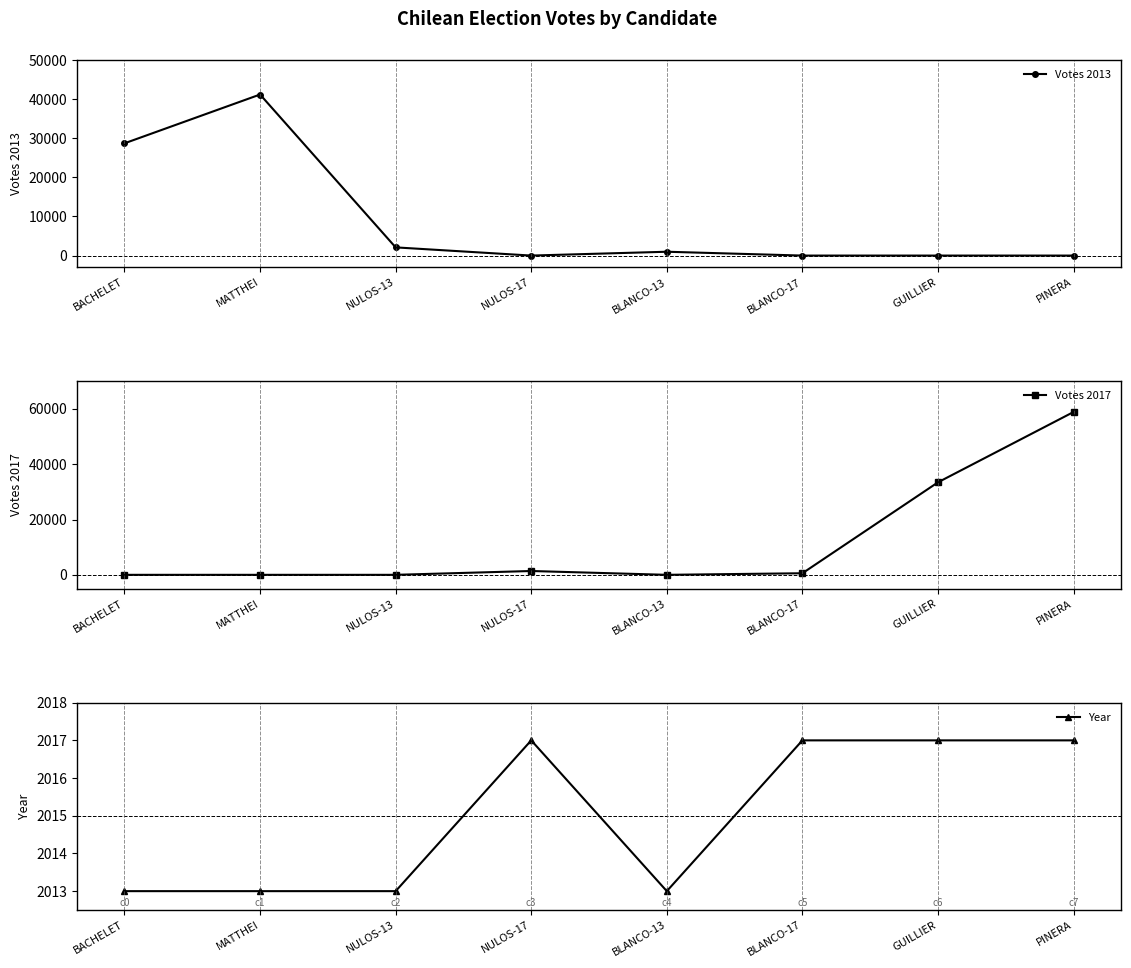

What is the label of the 2nd point from the right?

GUILLIER